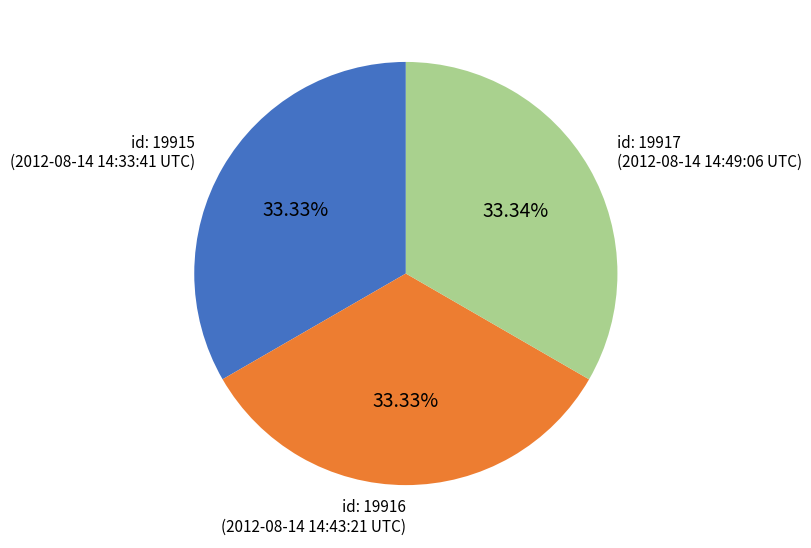

Combined, do id: 19917 and id: 19915 account for over 50%?

Yes